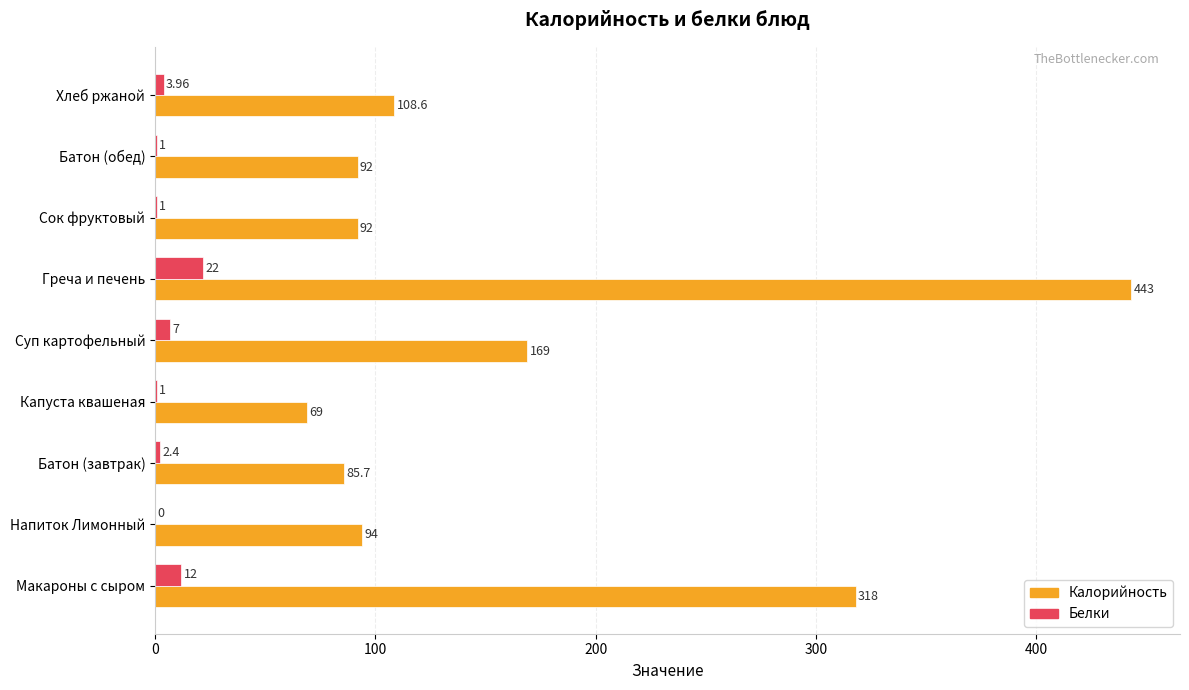

Count the number of data series in this chart.

2